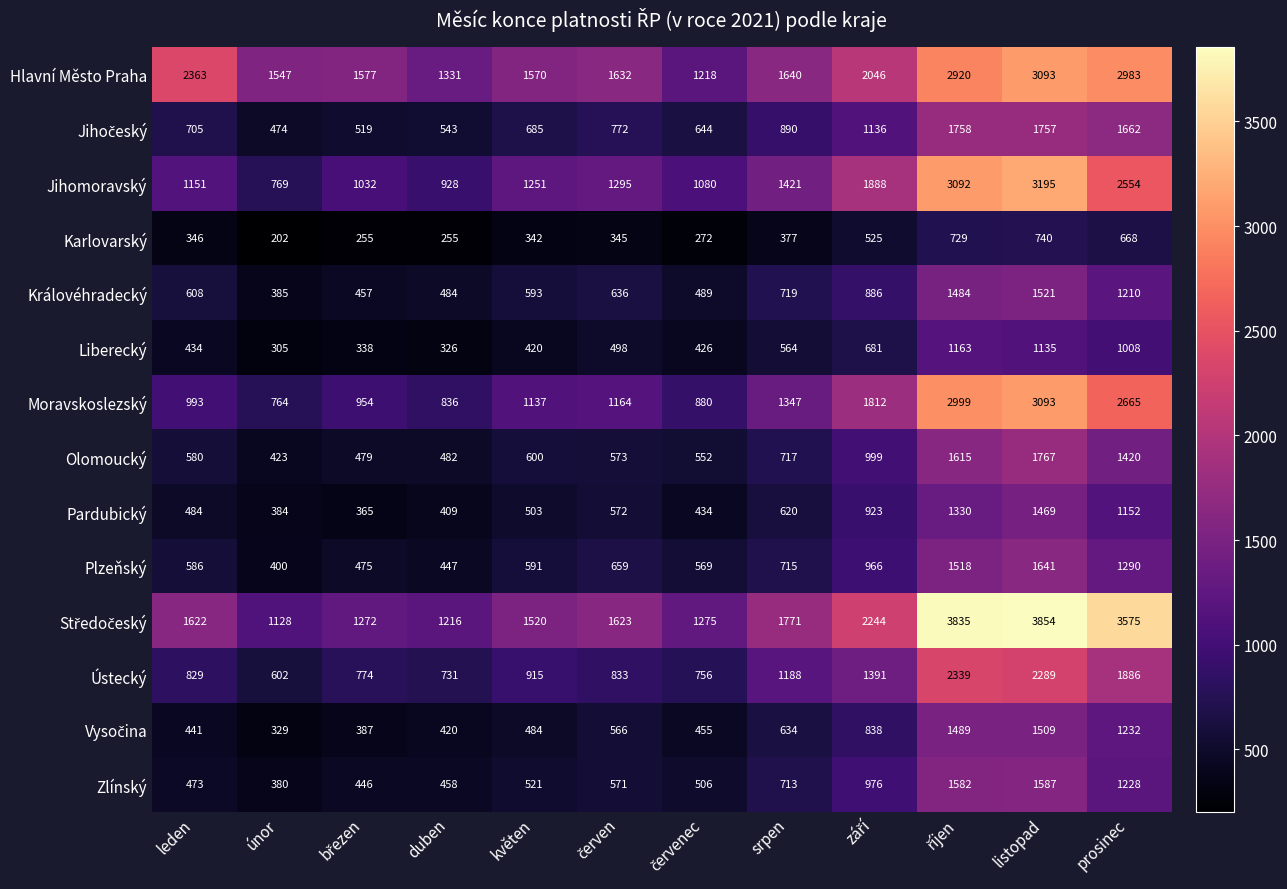

What is the maximum value shown in the chart?

3854